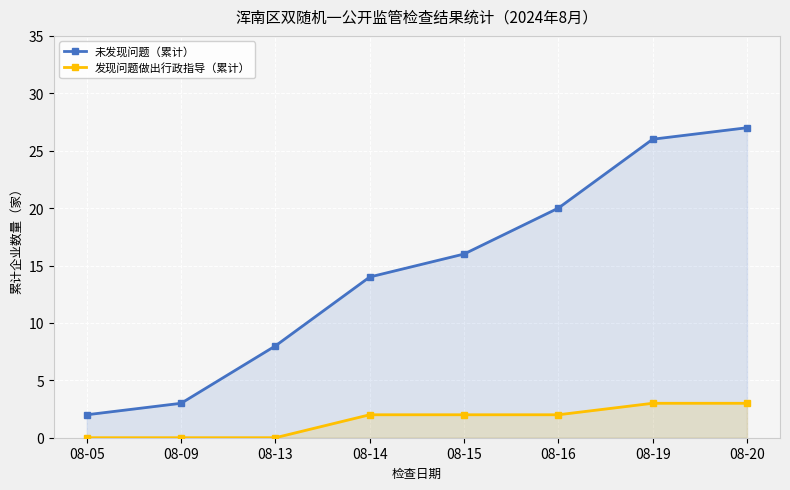

How many lines are shown in the chart?

2